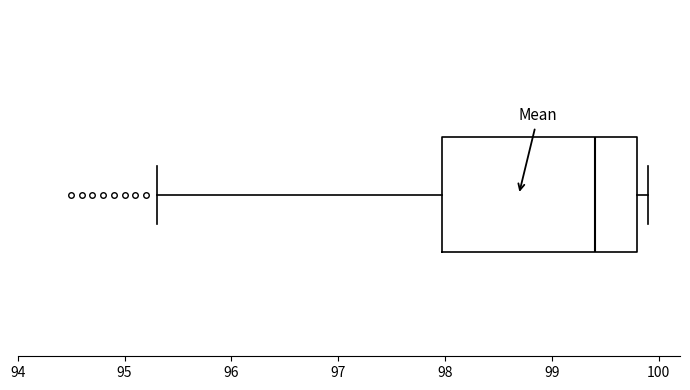

Read this box plot against the x-axis: the position of the median line, the range covered by the box, and the ends of both whiskers. The values are not printed on the chart, so give them approximately, as read against the axis.

median 99.4, box 98.0 to 99.8, whiskers 95.3 to 99.9